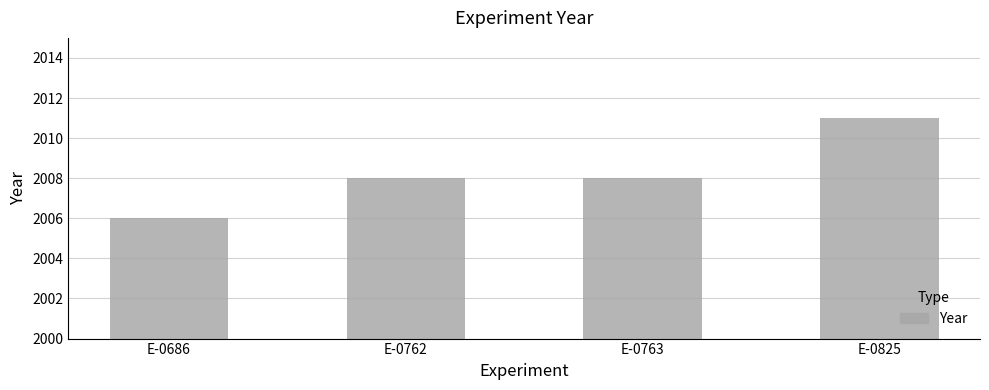

What is the change in value from E-0686 to E-0763?

+2